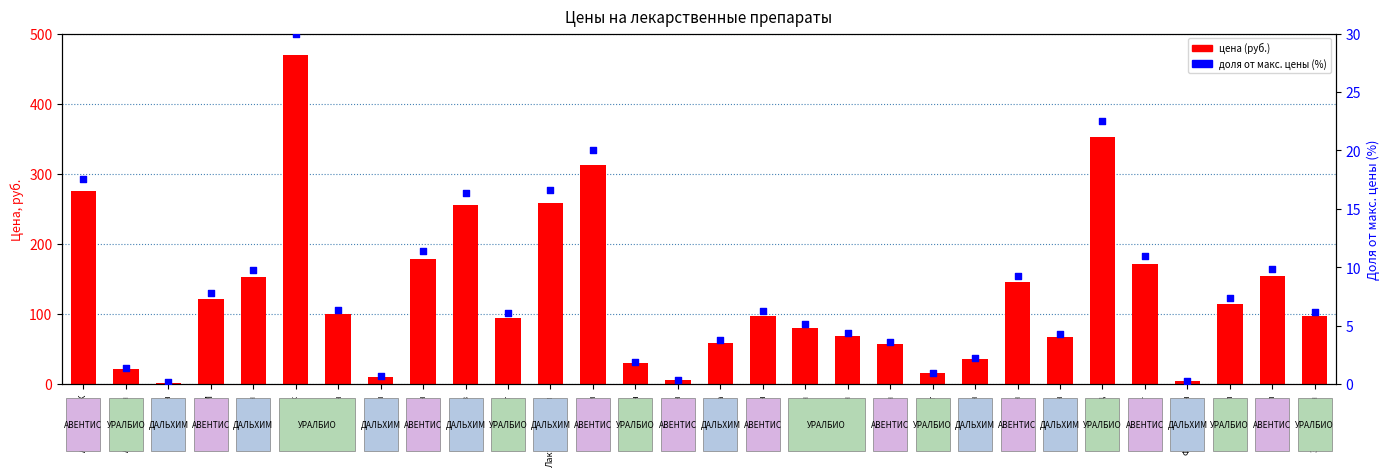

What are all the series names shown in the legend?

цена (руб.), доля от макс. цены (%)